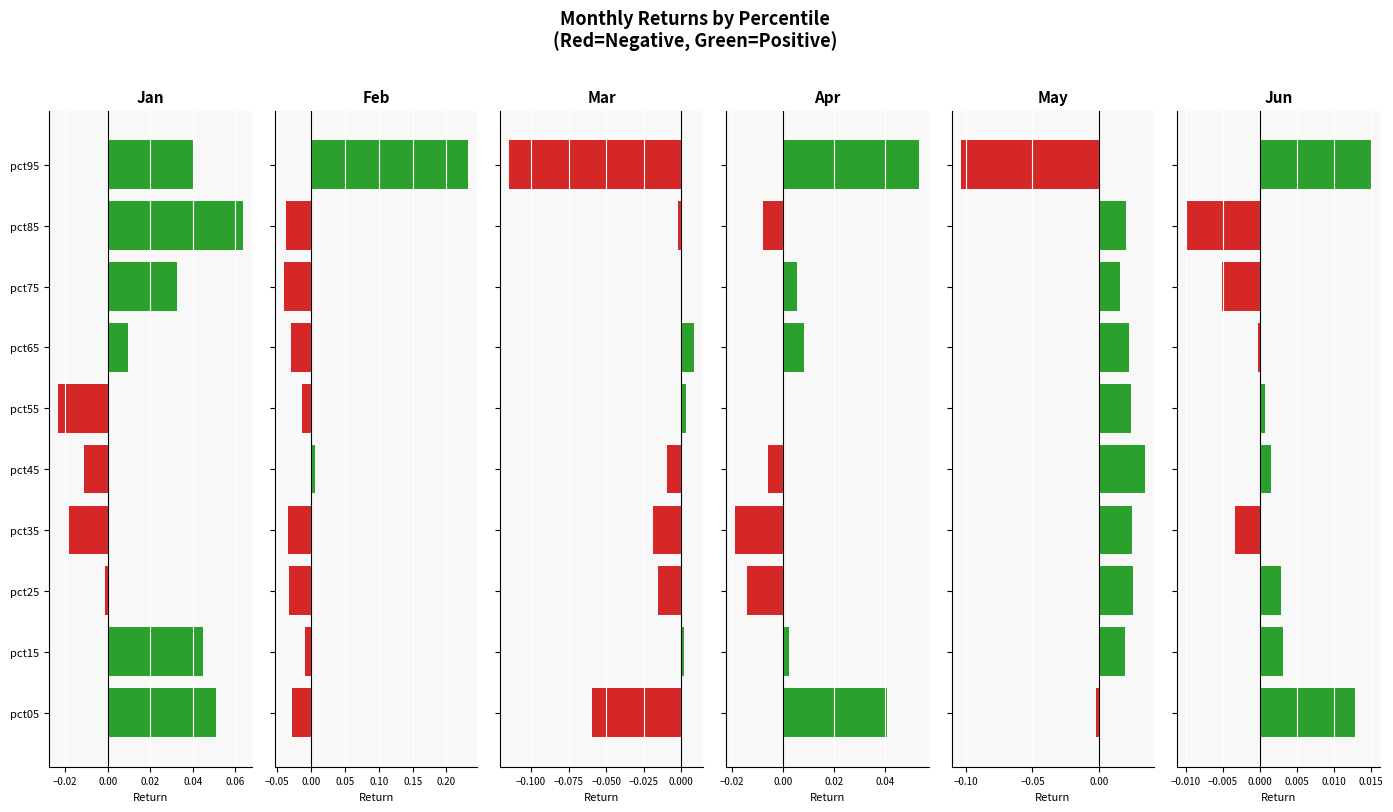

Is it true that Jan equals 0.1 at pct15?

False